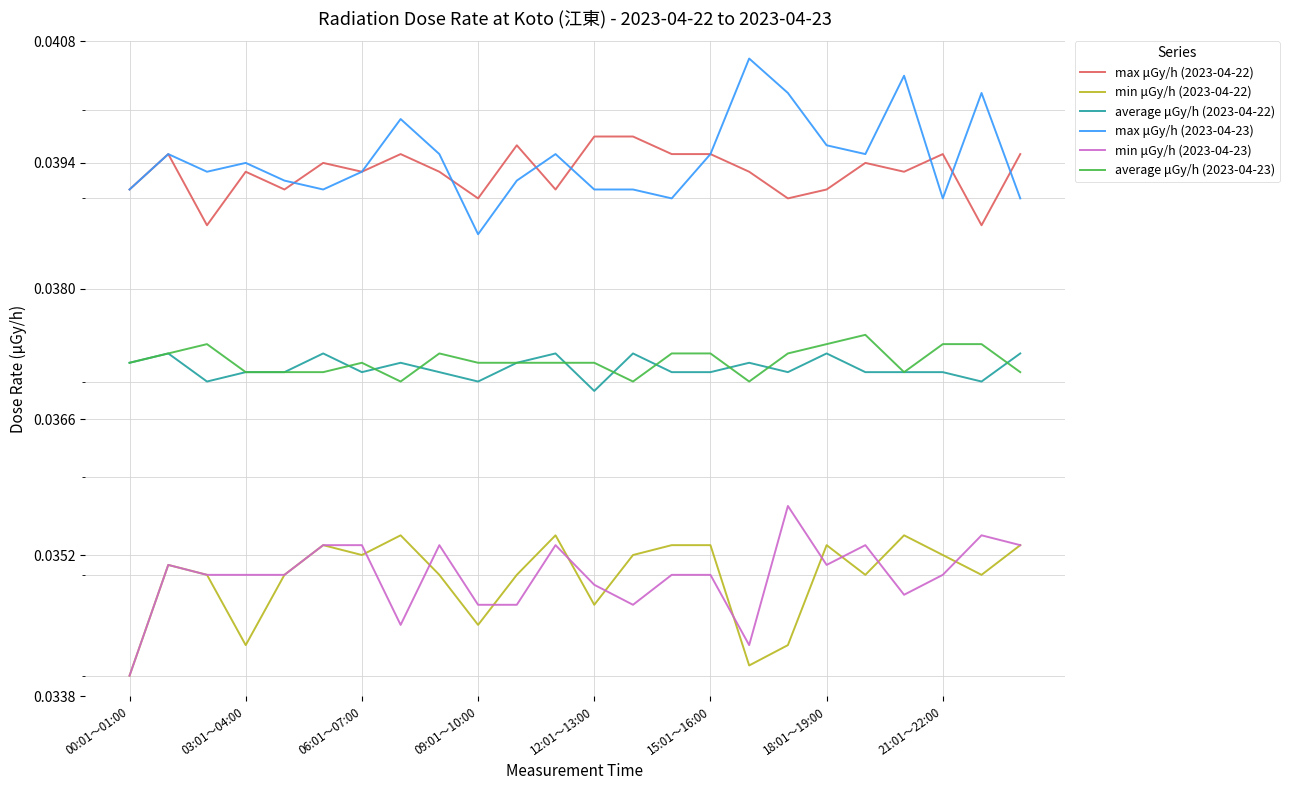

Reading right to left, what are all the values shown in this chart?

max μGy/h (2023-04-22): 0.0	0.0	0.0	0.0	0.0	0.0	0.0	0.0	0.0	0.0	0.0	0.0	0.0	0.0	0.0	0.0	0.0	0.0	0.0	0.0	0.0	0.0	0.0	0.0
min μGy/h (2023-04-22): 0.0	0.0	0.0	0.0	0.0	0.0	0.0	0.0	0.0	0.0	0.0	0.0	0.0	0.0	0.0	0.0	0.0	0.0	0.0	0.0	0.0	0.0	0.0	0.0
average μGy/h (2023-04-22): 0.0	0.0	0.0	0.0	0.0	0.0	0.0	0.0	0.0	0.0	0.0	0.0	0.0	0.0	0.0	0.0	0.0	0.0	0.0	0.0	0.0	0.0	0.0	0.0
max μGy/h (2023-04-23): 0.0	0.0	0.0	0.0	0.0	0.0	0.0	0.0	0.0	0.0	0.0	0.0	0.0	0.0	0.0	0.0	0.0	0.0	0.0	0.0	0.0	0.0	0.0	0.0
min μGy/h (2023-04-23): 0.0	0.0	0.0	0.0	0.0	0.0	0.0	0.0	0.0	0.0	0.0	0.0	0.0	0.0	0.0	0.0	0.0	0.0	0.0	0.0	0.0	0.0	0.0	0.0
average μGy/h (2023-04-23): 0.0	0.0	0.0	0.0	0.0	0.0	0.0	0.0	0.0	0.0	0.0	0.0	0.0	0.0	0.0	0.0	0.0	0.0	0.0	0.0	0.0	0.0	0.0	0.0